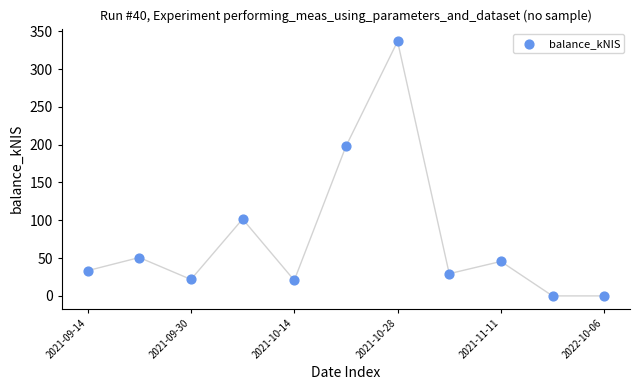

What is the range of Y values (max minus min)?

336.6